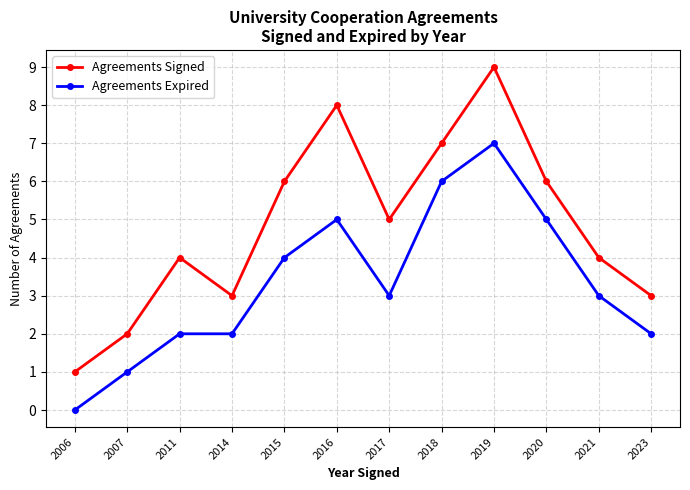

Rank the series at 2020 from lowest to highest value.

Agreements Expired, Agreements Signed